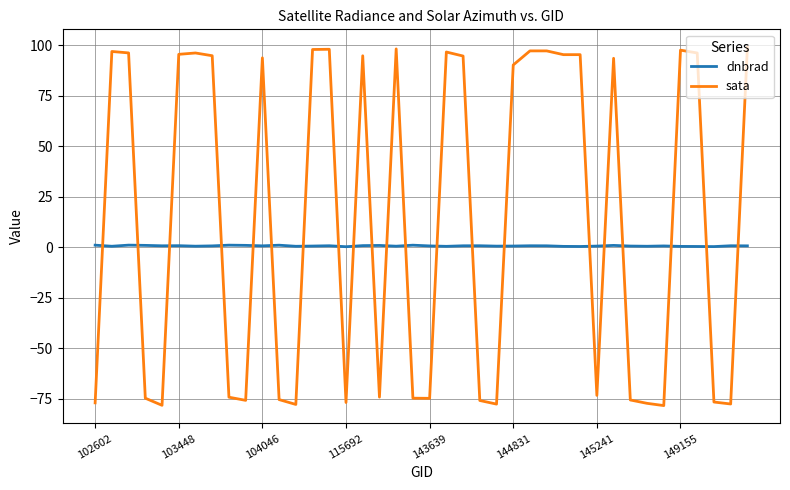

Rank the series by their maximum value, from lowest to highest.

dnbrad, sata